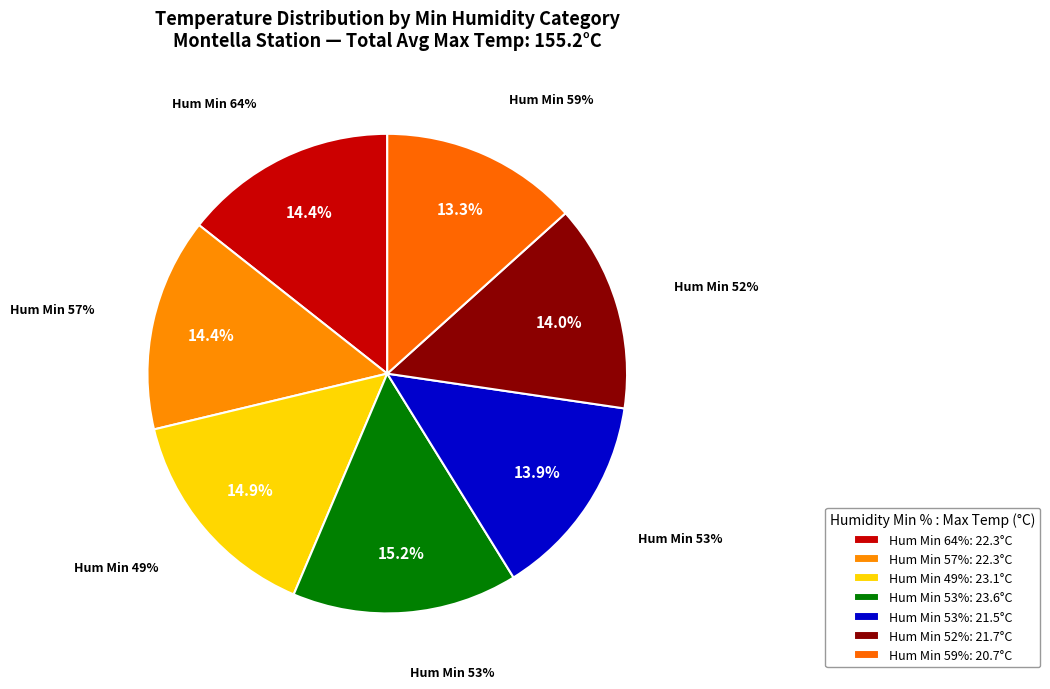

Rank the categories by value from highest to lowest.

53, 49, 64, 57, 52, 53, 59